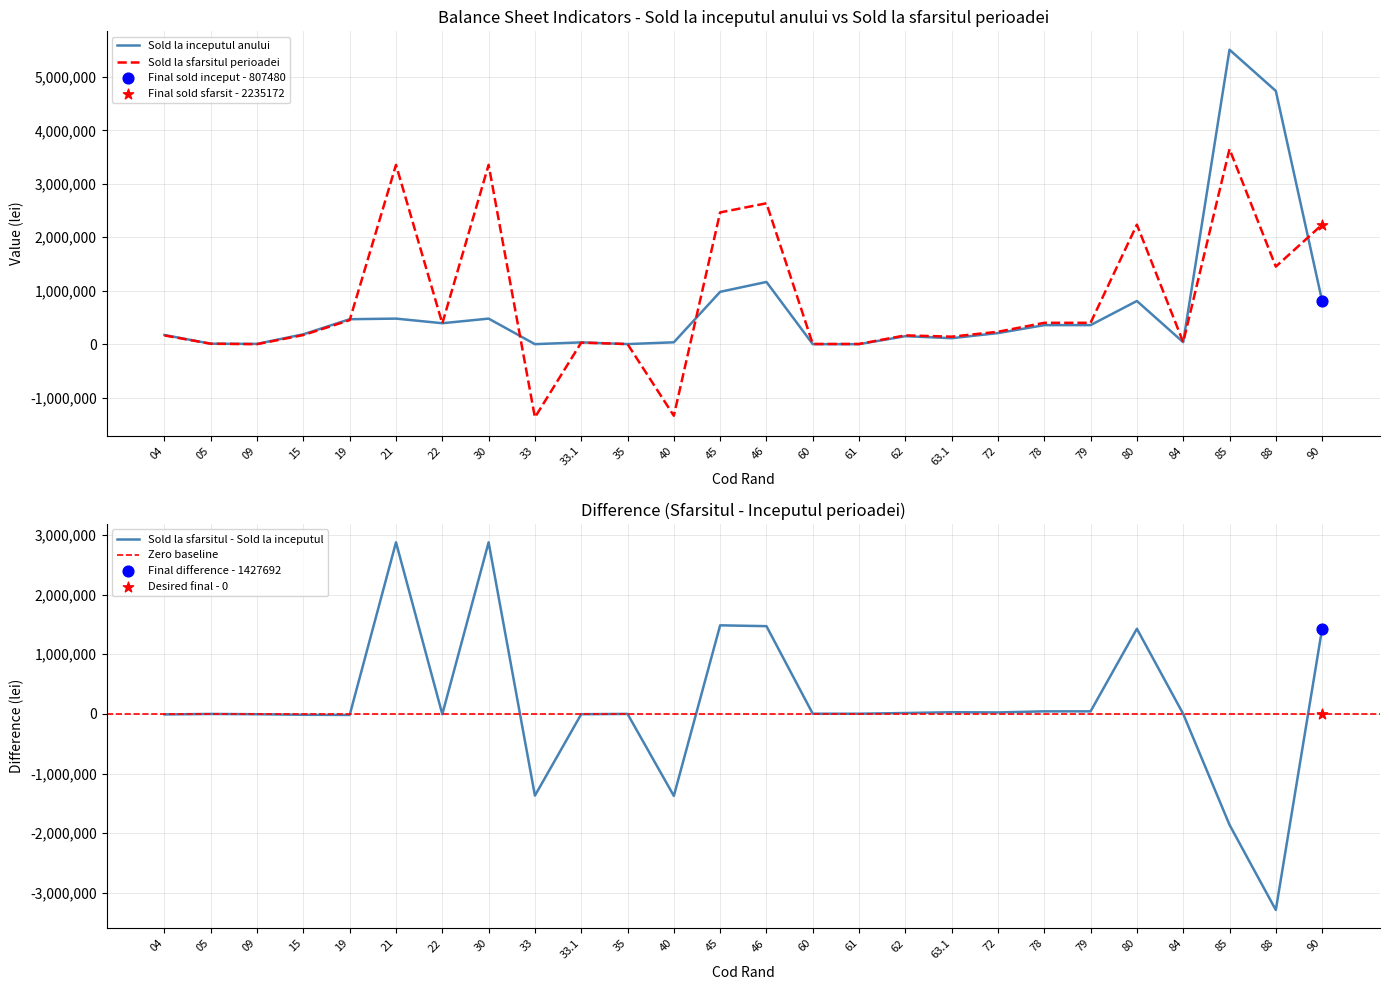

At which category is the sum across all series the highest?

85